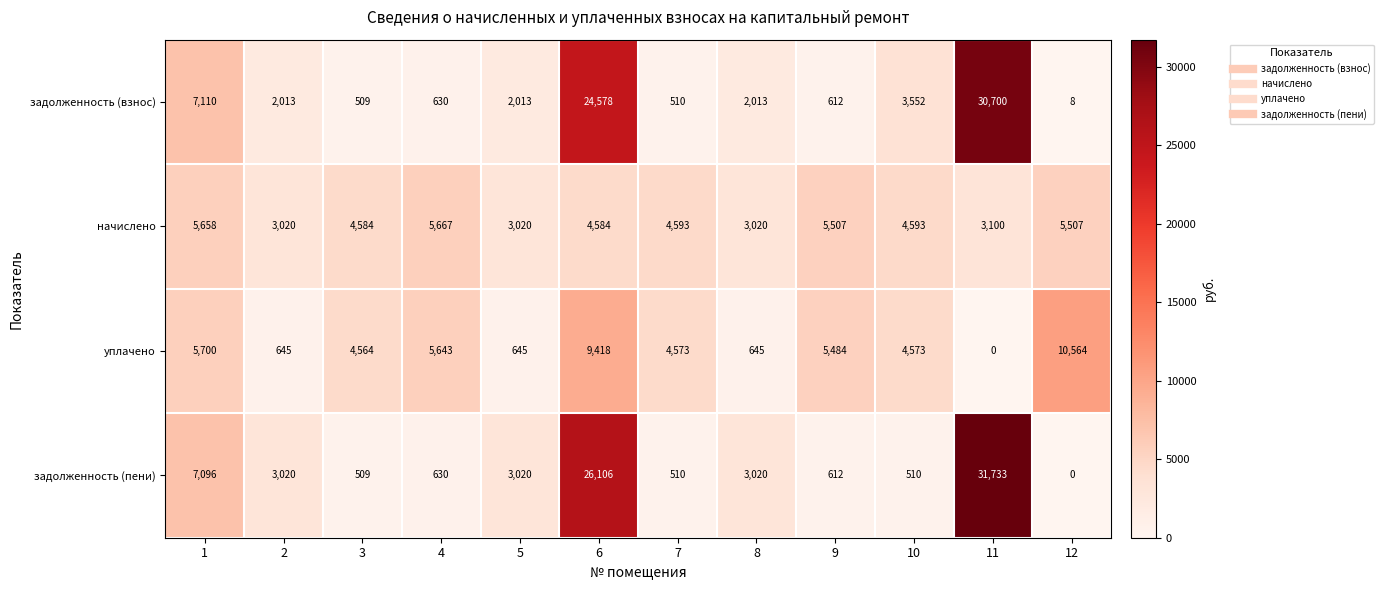

What is the total value across all series at 3?

10166